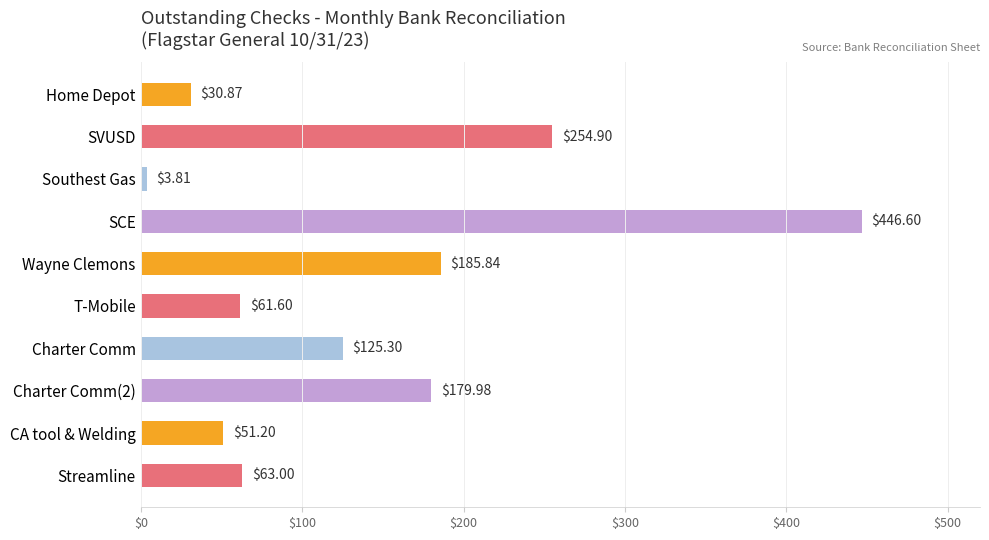

What is the change in value from Wayne Clemons to Charter Comm(2)?

-5.9